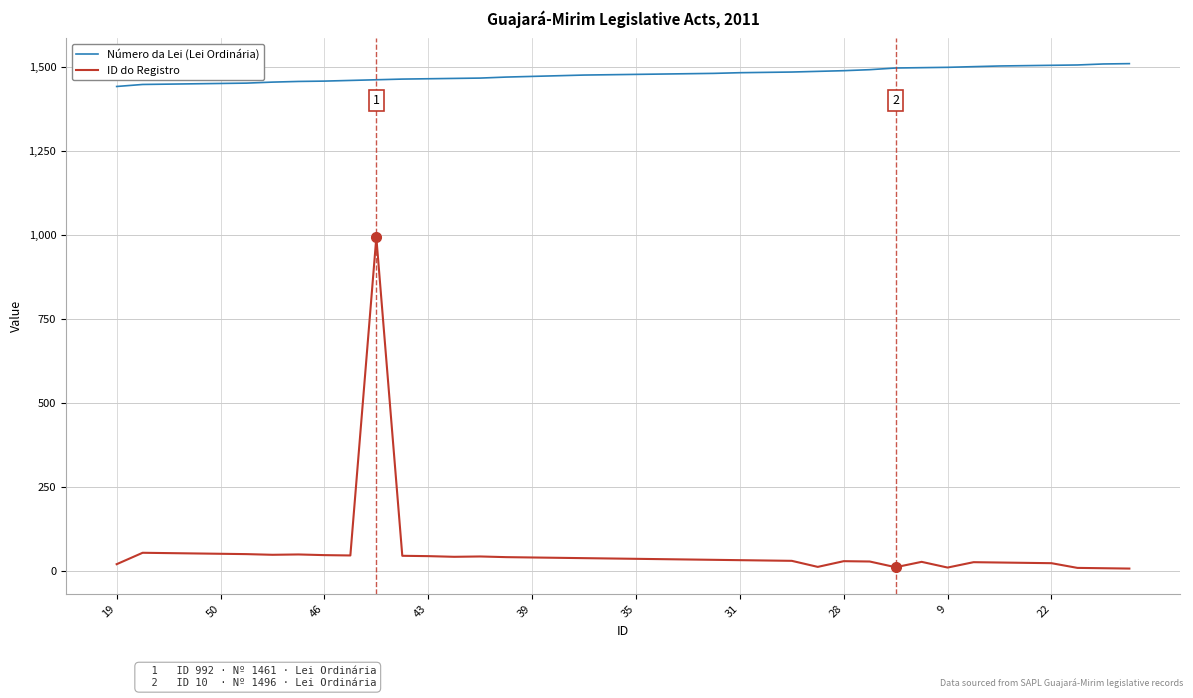

True or false: ID do Registro and Número da Lei (Lei Ordinária) cross at least once.

False